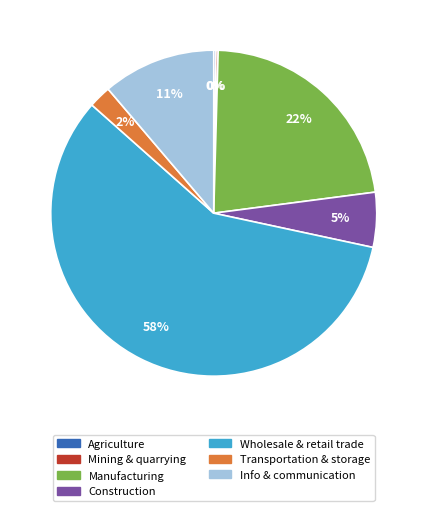

Is the sum of Wholesale & retail trade and Info & communication greater than half?

Yes